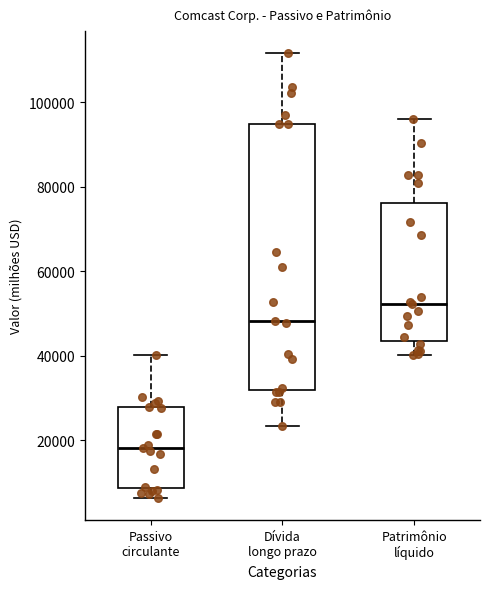

Comparing the boxes themselves (not the whiskers), which one is the tallest?

Dívida longo prazo